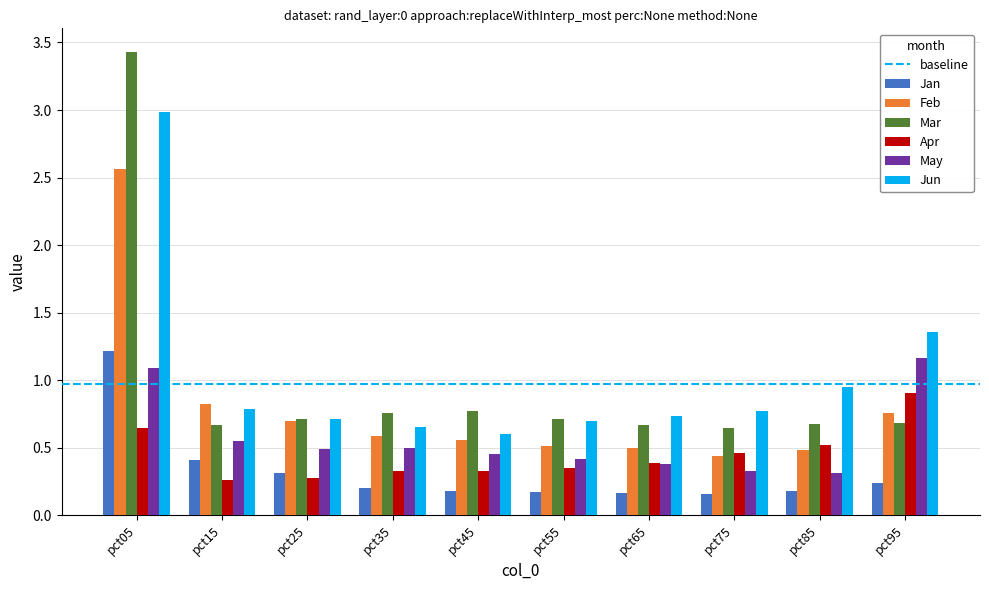

Which category has the highest value across all series?

pct05